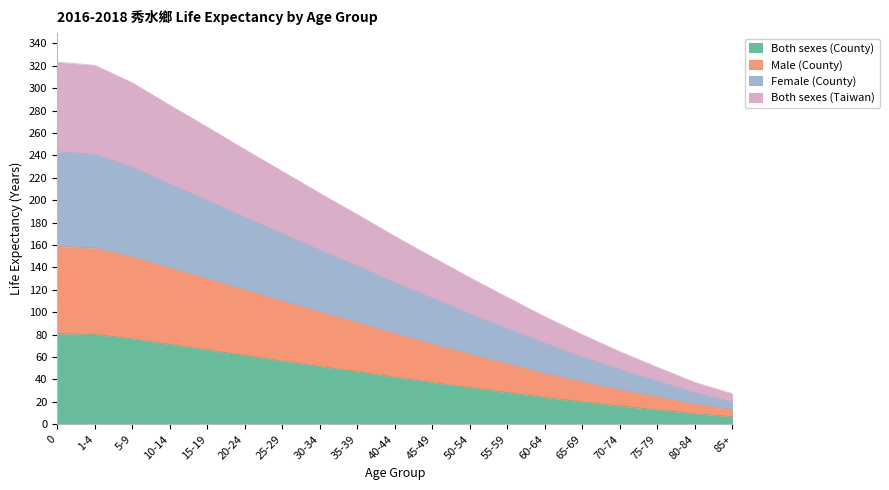

How many values in the Both sexes (County) series are below 42?

9